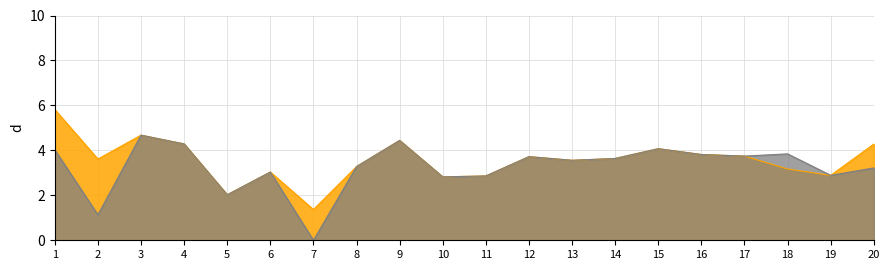

Where is %Female nearest to the value 2?

5